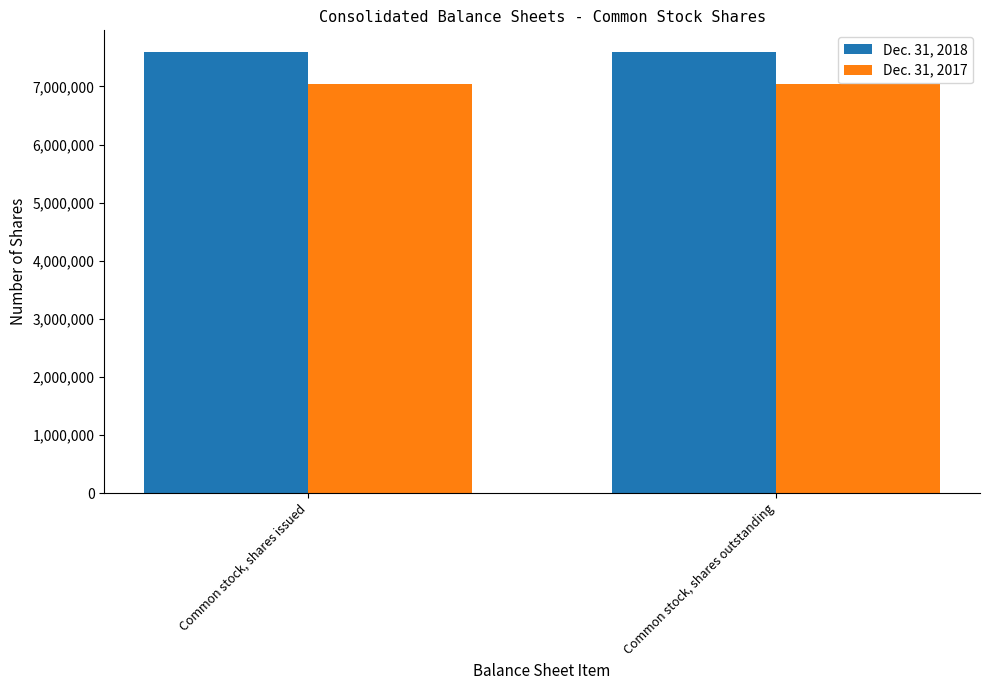

At Common stock, shares outstanding, list the series in order from smallest to largest.

Dec. 31, 2017, Dec. 31, 2018